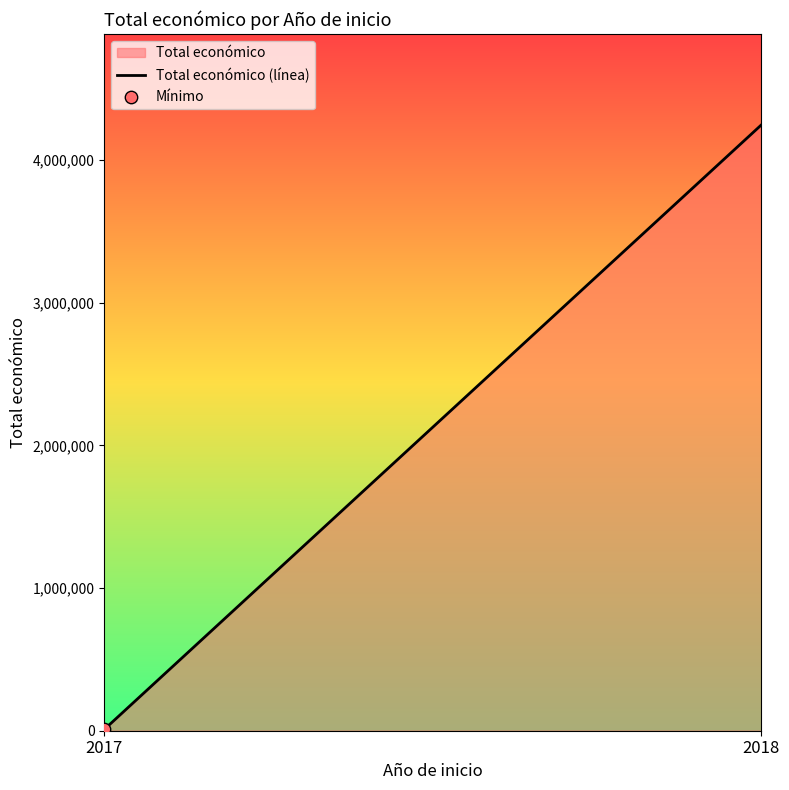

What is the change in value from 2017 to 2018?

+4236697